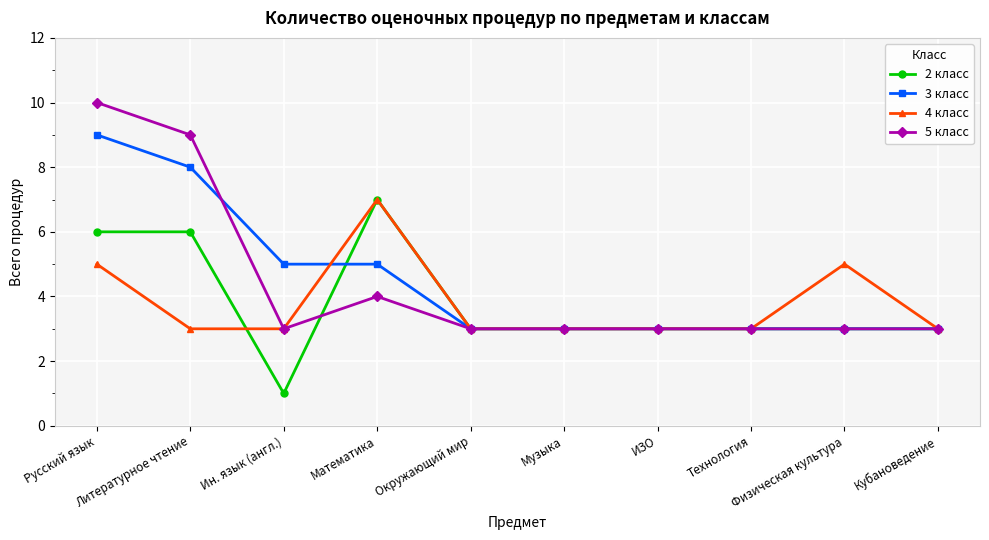

How many lines are shown in the chart?

4